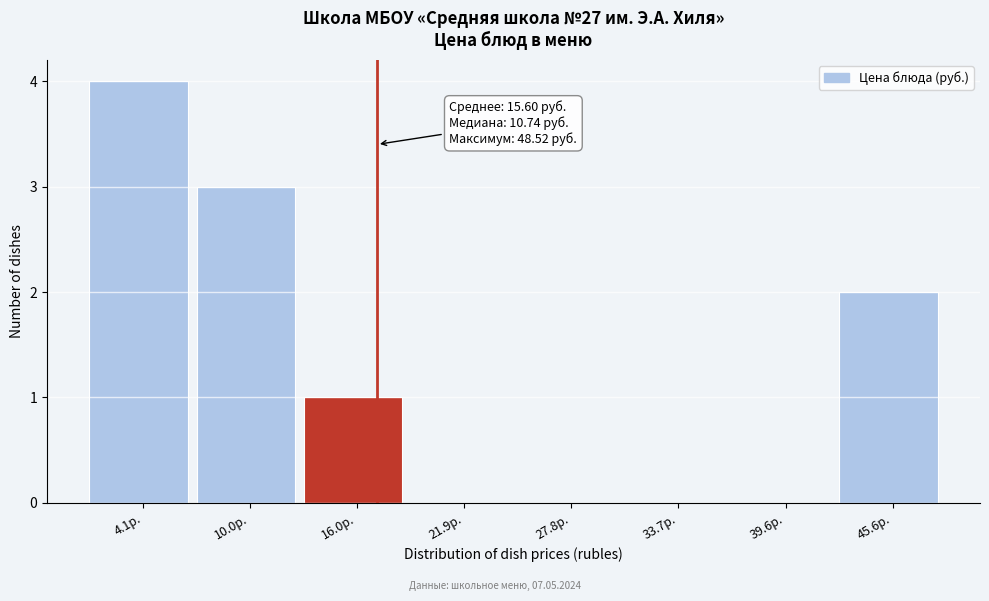

Over which range of the x-axis is the bar tallest?

1 to 7